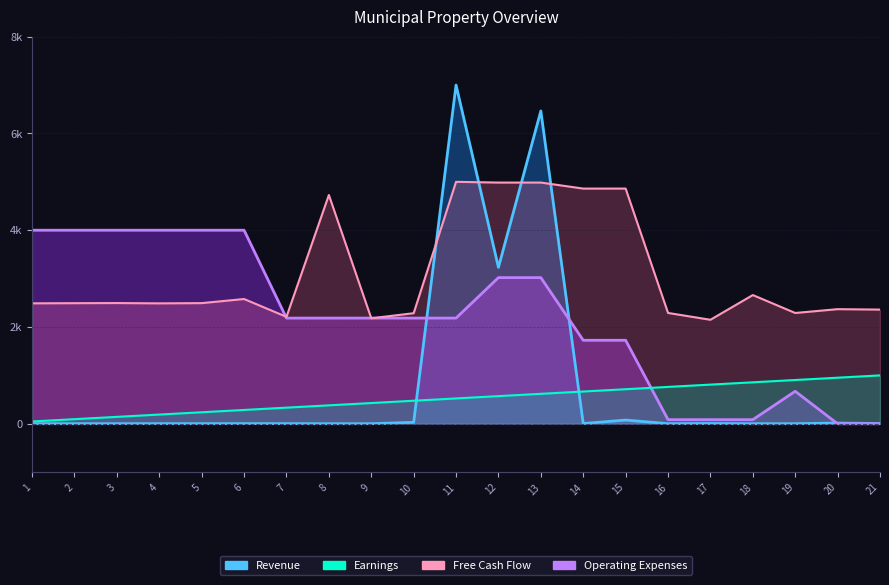

Which label corresponds to the largest value in the chart?

11